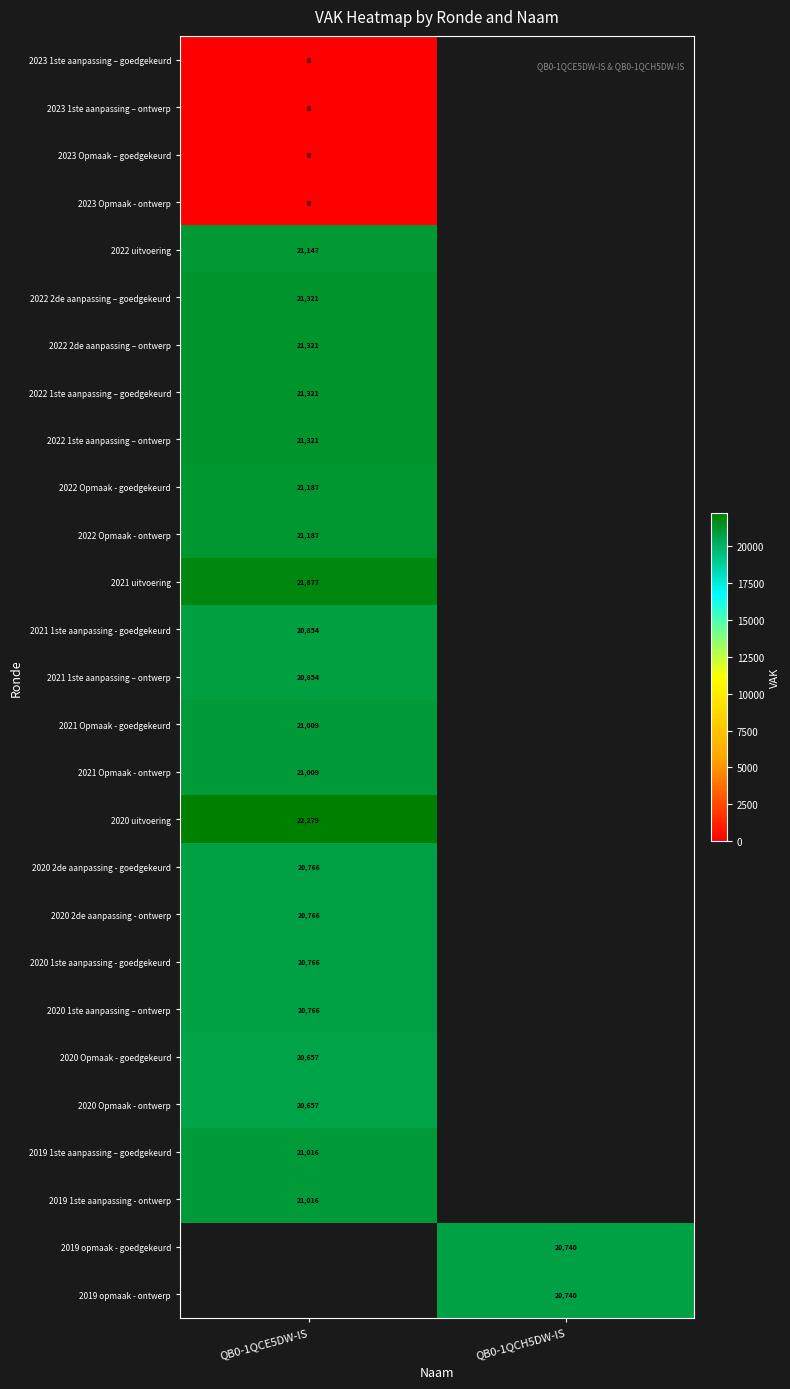

The value of 2020 1ste aanpassing – ontwerp at QB0-1QCE5DW-IS is 11915. True or false?

False